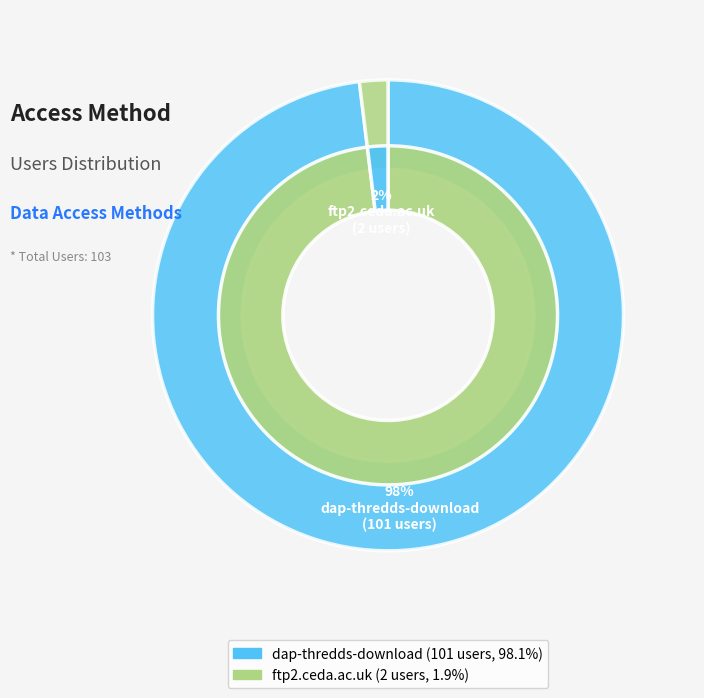

Which slice is the smallest?

ftp2.ceda.ac.uk